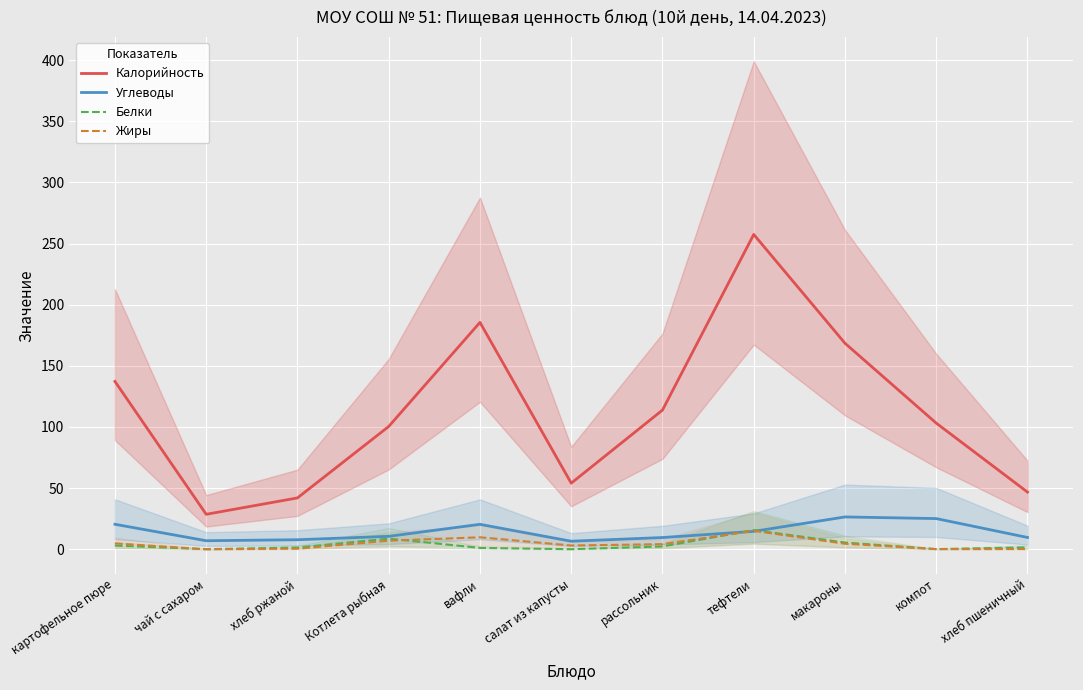

Which category has the lowest value in the Жиры series?

чай с сахаром